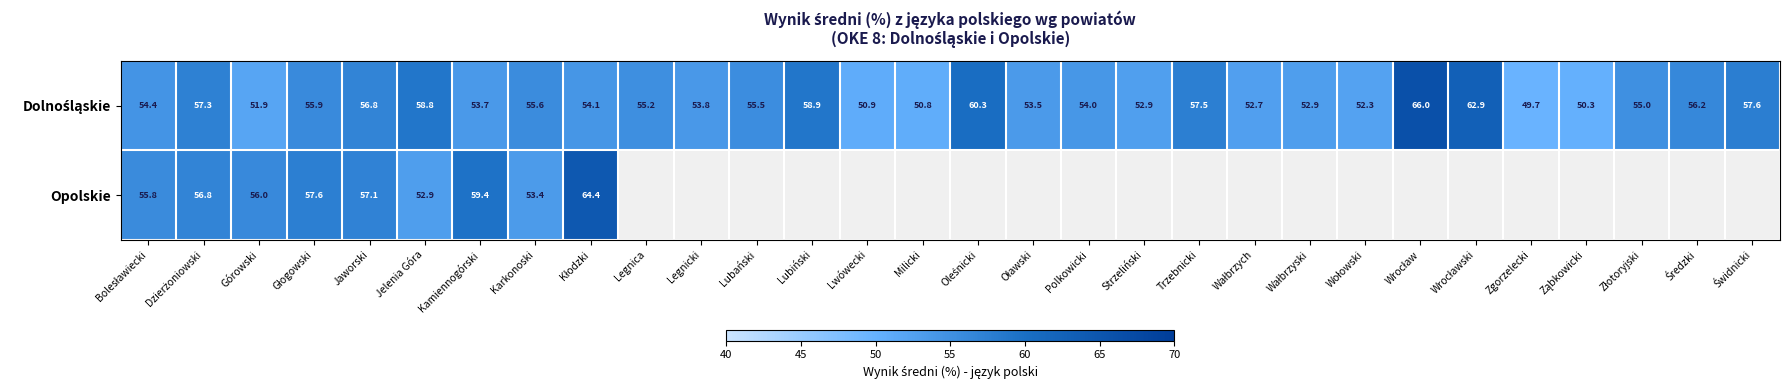

The Opolskie series shows 17.6 at Karkonoski. True or false?

False